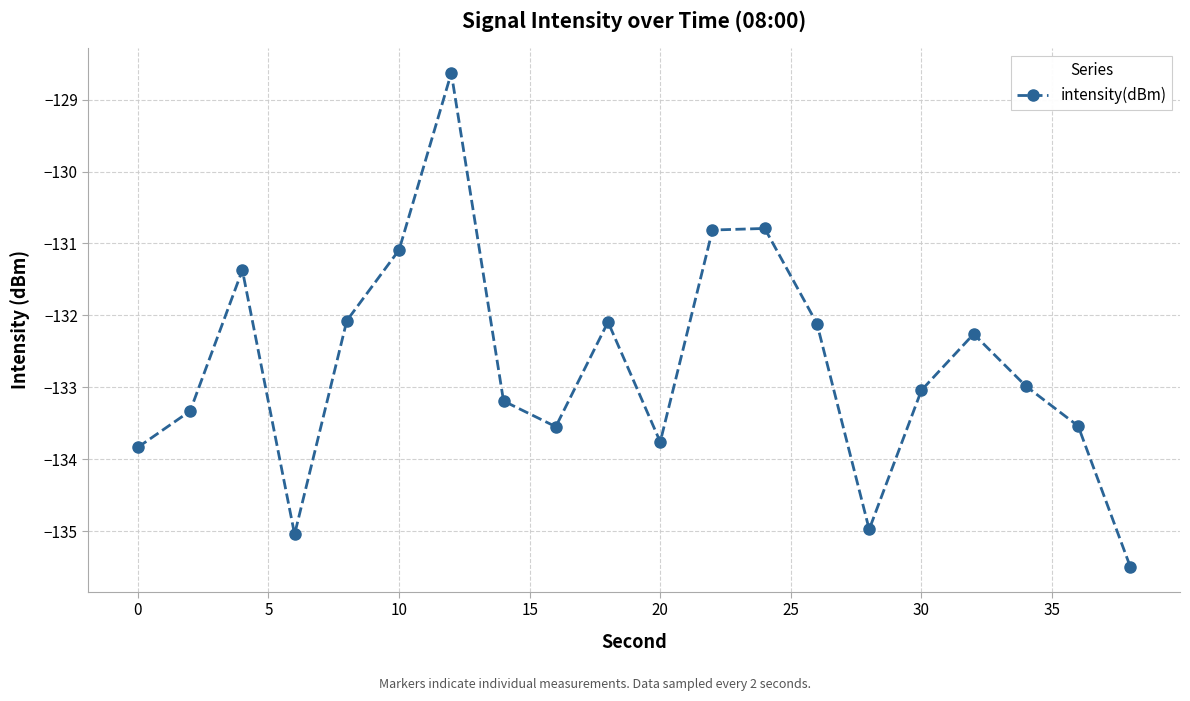

How many interior local peaks (higher than both neighbors) does the data have?

5